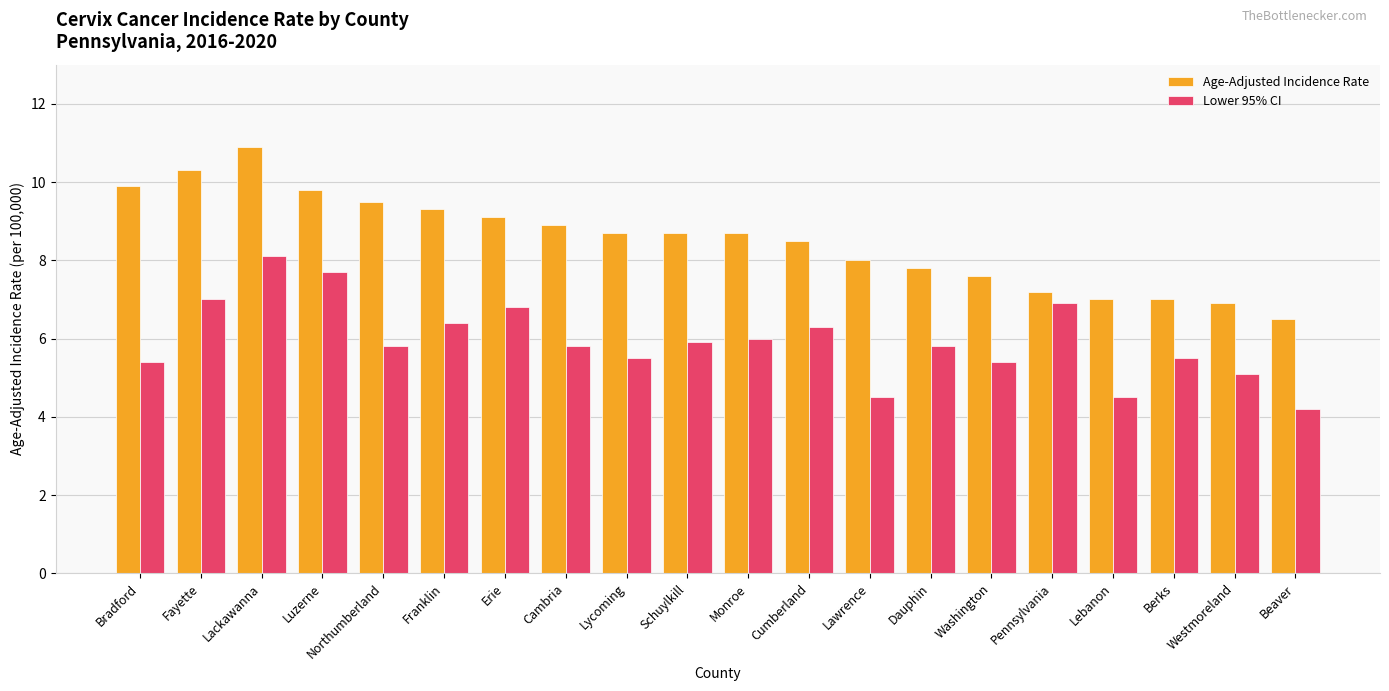

True or false: Age-Adjusted Incidence Rate has a value of 8.6 at Beaver.

False